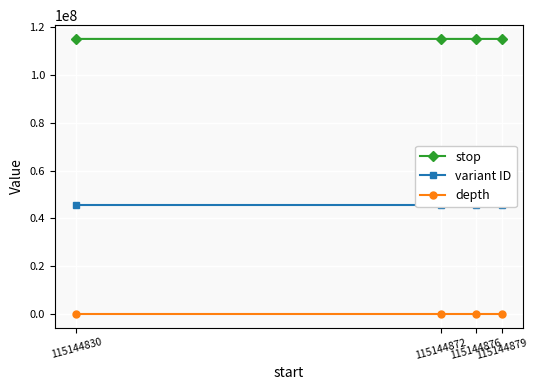

At which label does variant ID first exceed 45619321?

115144879